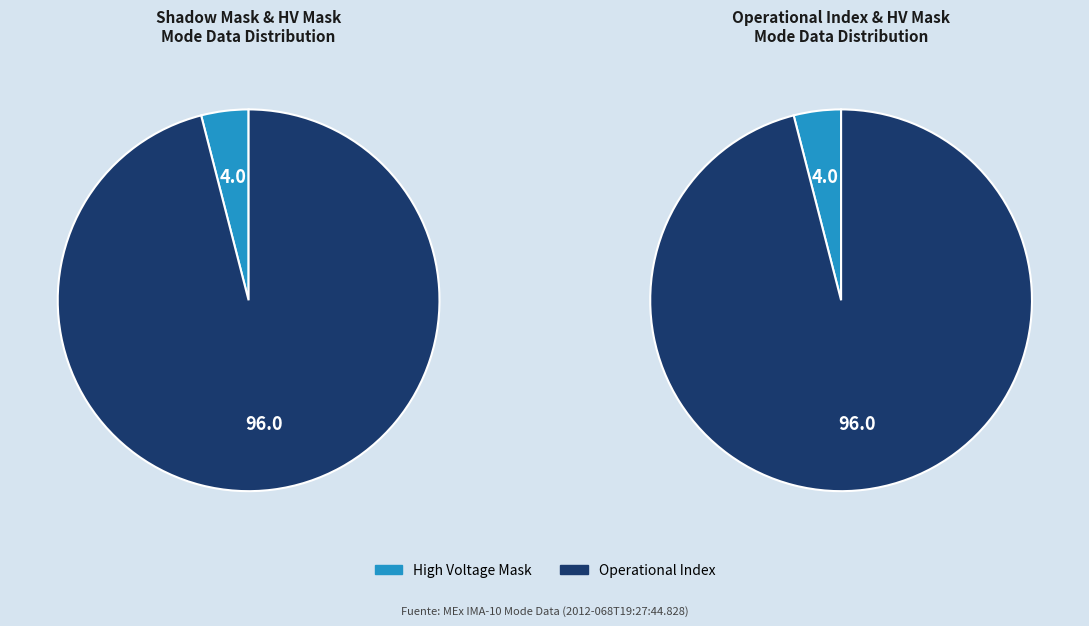

The Operational Index slice represents 99% of the pie. True or false?

False